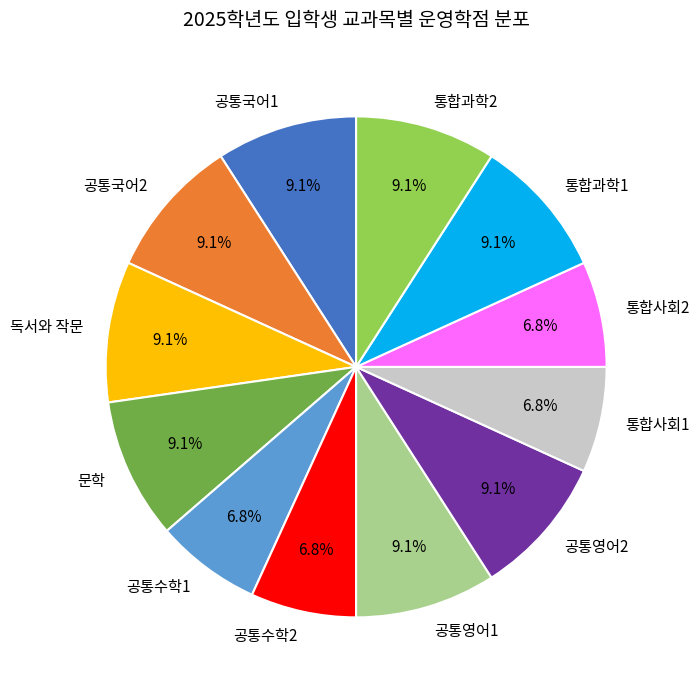

What is the total percentage of 공통수학2 and 공통영어1?

15.9%